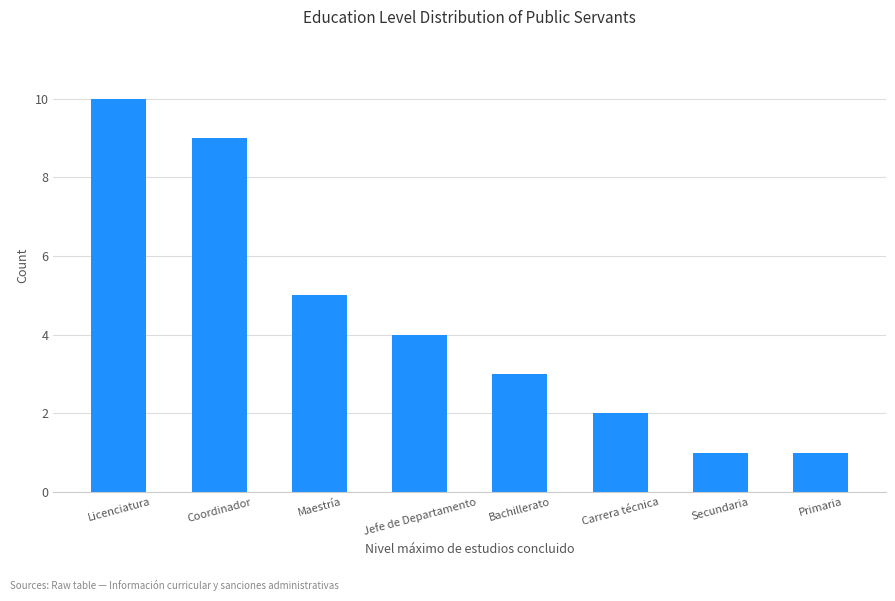

Where is the data nearest to the value 5?

Maestría